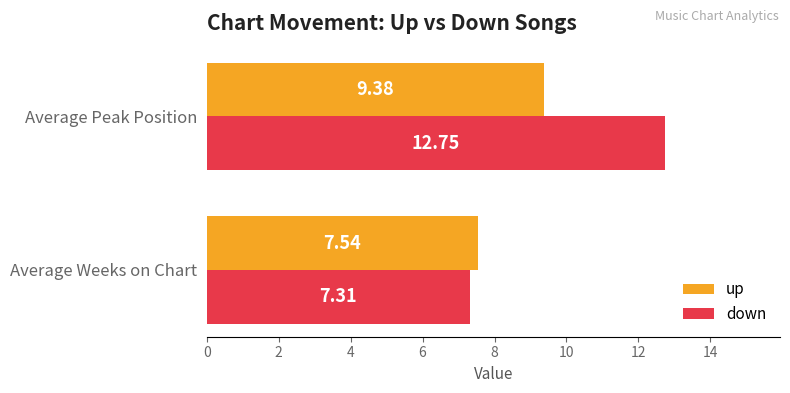

What is the average value of the up series?

8.5